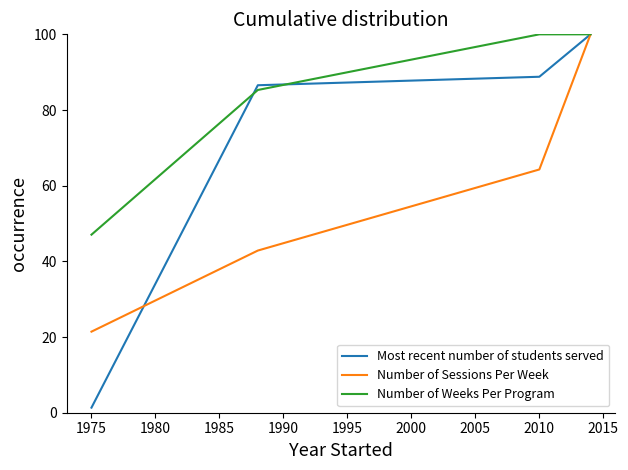

Which series has the largest total across all categories?

Number of Weeks Per Program